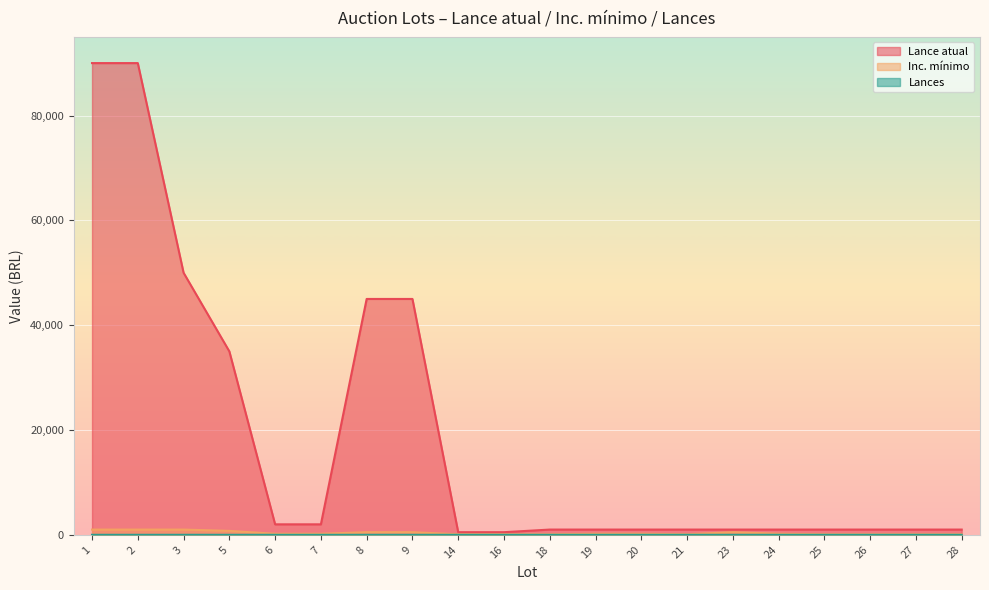

What is the spread (max minus min) of values at 28?

1000